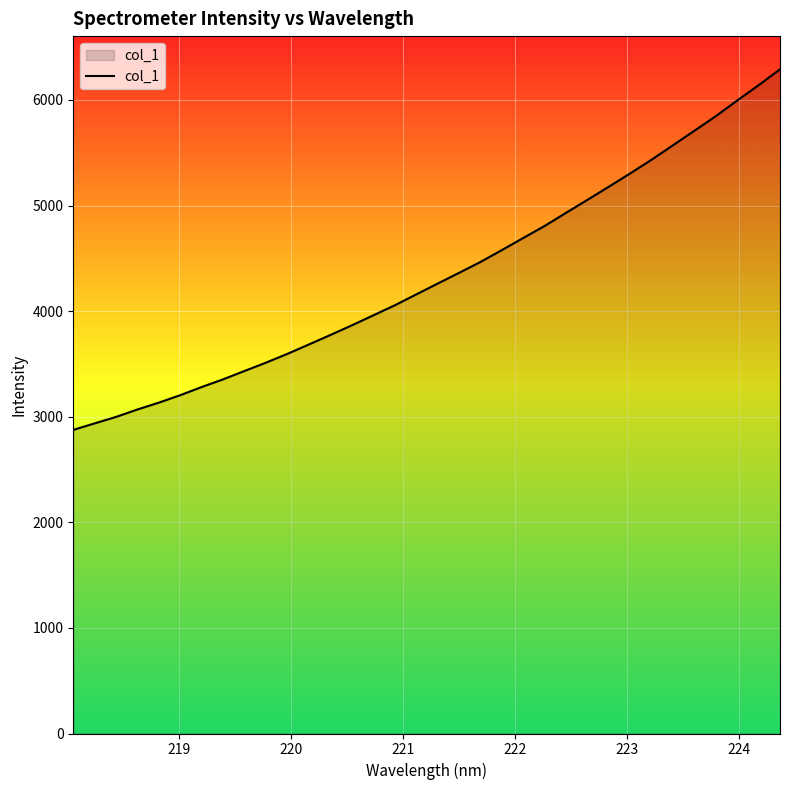

What is the difference between the maximum and minimum values?

3415.2